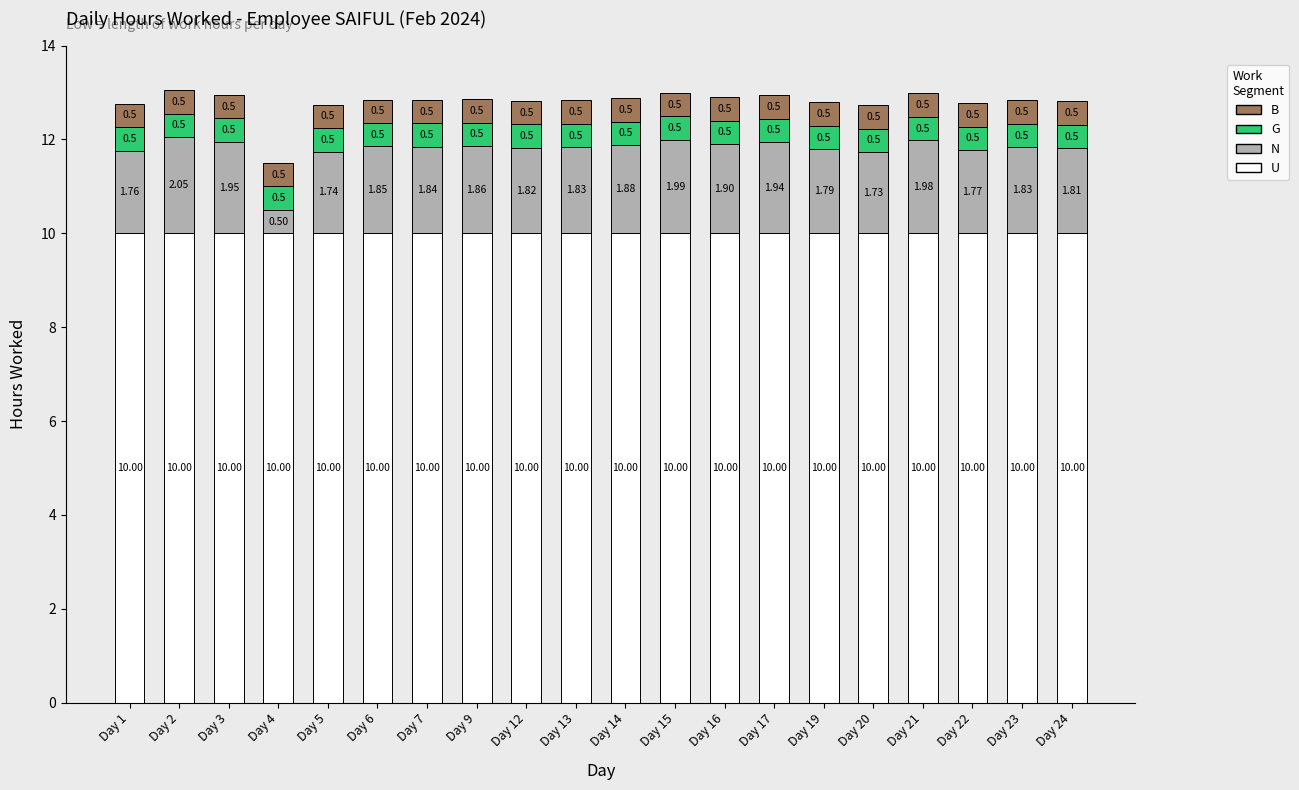

What is the sum of the U values at Day 23 and Day 4?

20.0